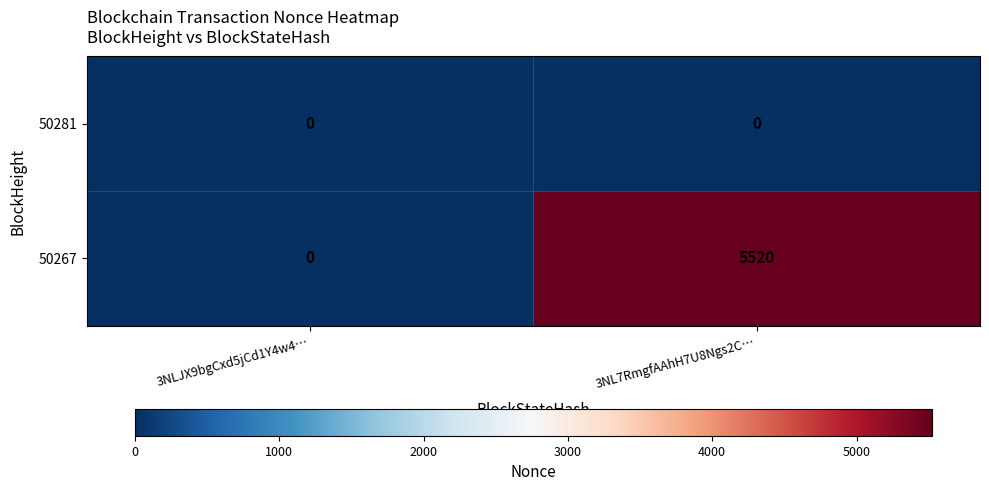

Reading left to right, transcribe all the data shown in this chart.

50281: 3NLJX9bgCxd5jCd1Y4w4…=0	3NL7RmgfAAhH7U8Ngs2C…=0
50267: 3NLJX9bgCxd5jCd1Y4w4…=0	3NL7RmgfAAhH7U8Ngs2C…=5520